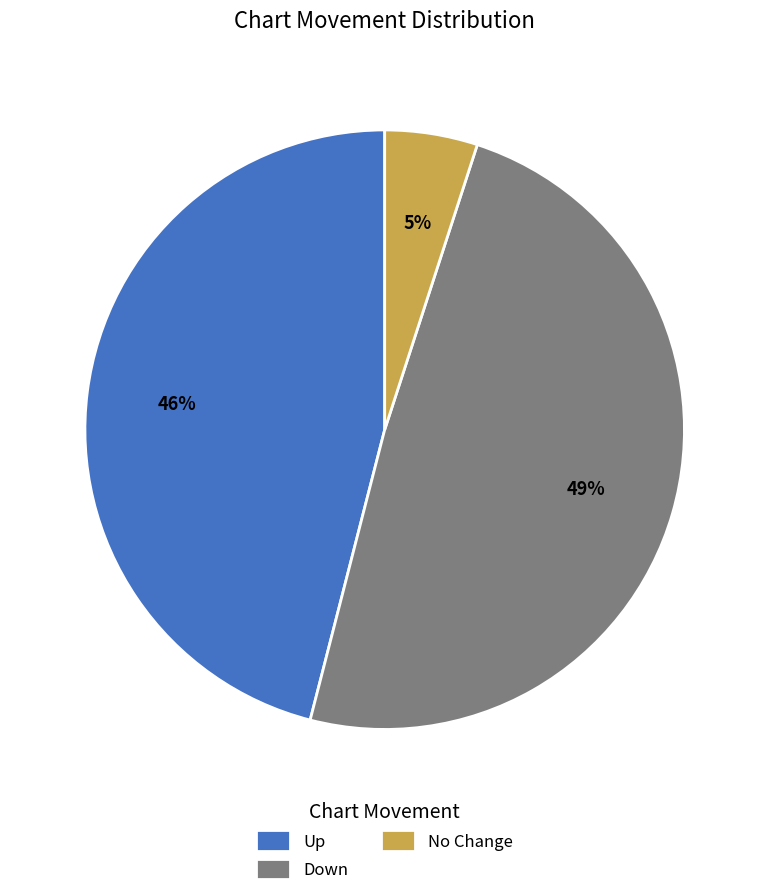

The Down slice represents 49% of the pie. True or false?

True